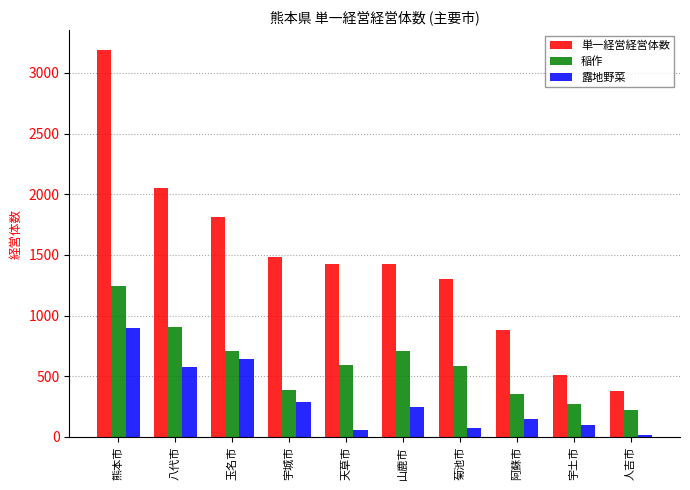

What is the difference between the second highest and minimum values in the 単一経営経営体数 series?

1674